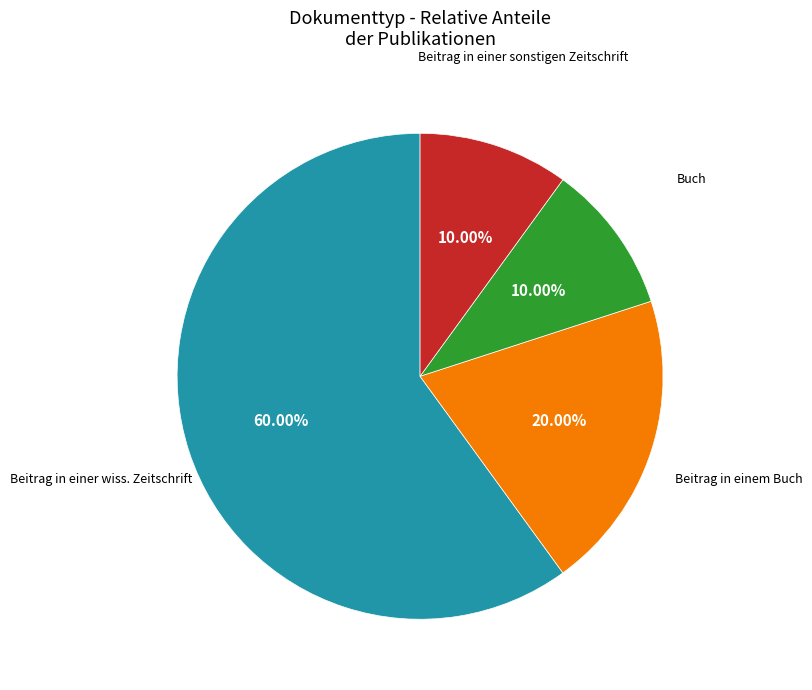

Is there a majority slice in this chart?

Yes